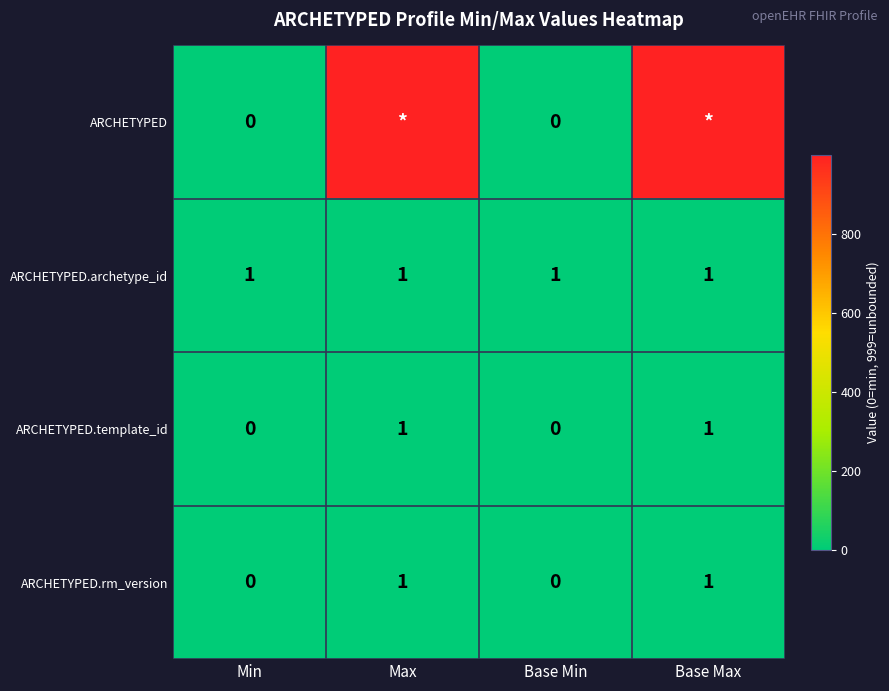

Which category has the highest value across all series?

Max